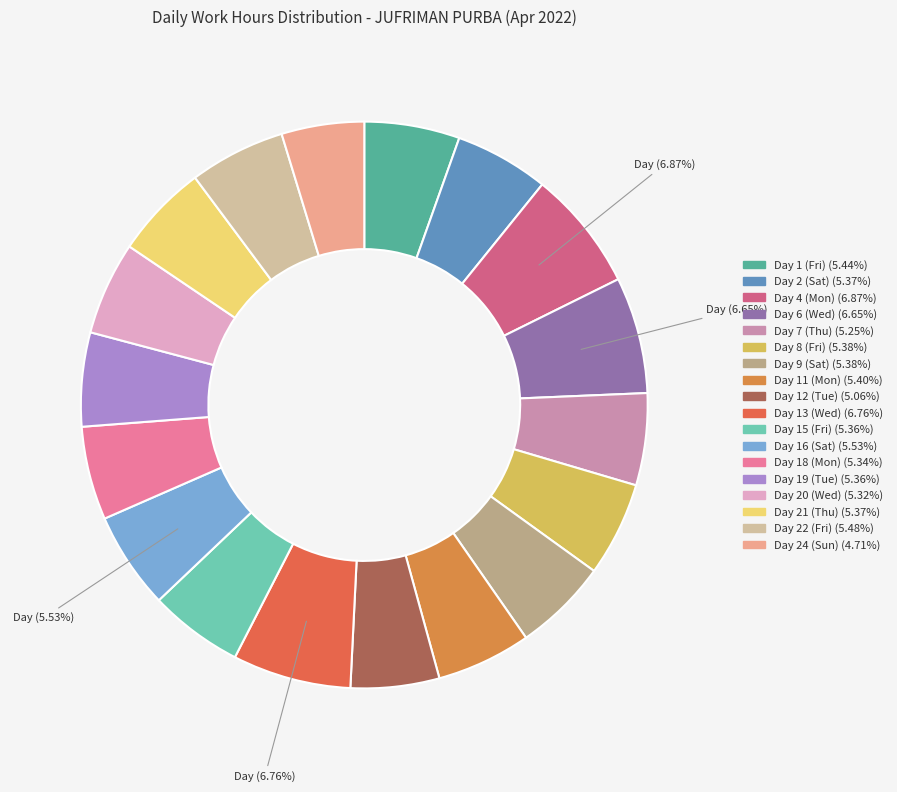

To the nearest percent, what is the difference between the largest and smallest slice percentages?

2%